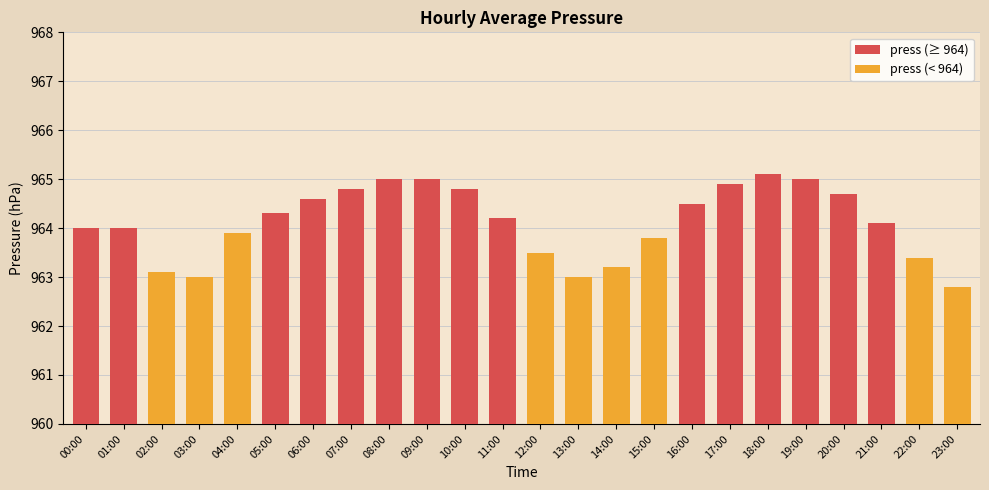

What position from the left is 23:00?

24